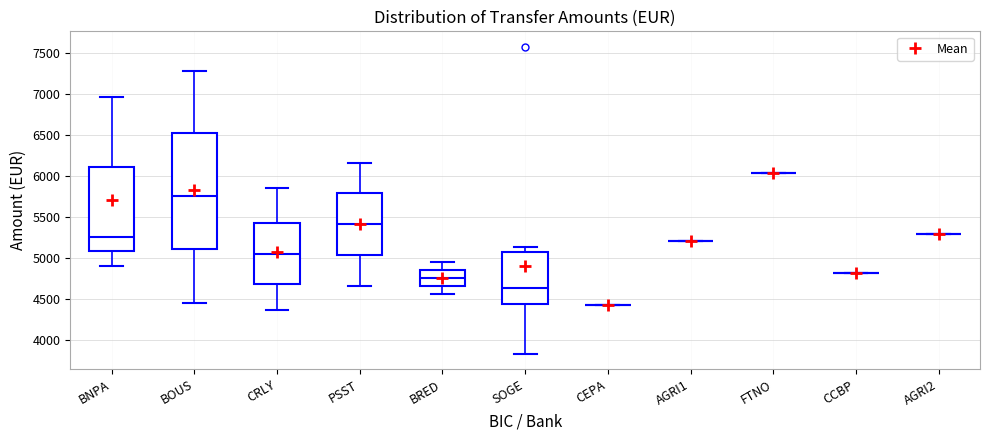

Reading left to right, read every box against the y-axis: the position of its median line, the range the box covers, and the ends of its whiskers. The values are not printed on the chart, so give them approximately, as read against the axis.

BNPA: median 5250, box 5100 to 6100, whiskers 4900 to 6950
BOUS: median 5750, box 5100 to 6500, whiskers 4450 to 7300
CRLY: median 5050, box 4700 to 5400, whiskers 4350 to 5850
PSST: median 5400, box 5050 to 5800, whiskers 4650 to 6150
BRED: median 4750, box 4650 to 4850, whiskers 4550 to 4950
SOGE: median 4650, box 4450 to 5100, whiskers 3850 to 5150
CEPA: box collapsed to a line at 4450, whiskers 4450 to 4450
AGRI1: box collapsed to a line at 5200, whiskers 5200 to 5200
FTNO: box collapsed to a line at 6050, whiskers 6050 to 6050
CCBP: box collapsed to a line at 4800, whiskers 4800 to 4800
AGRI2: box collapsed to a line at 5300, whiskers 5300 to 5300